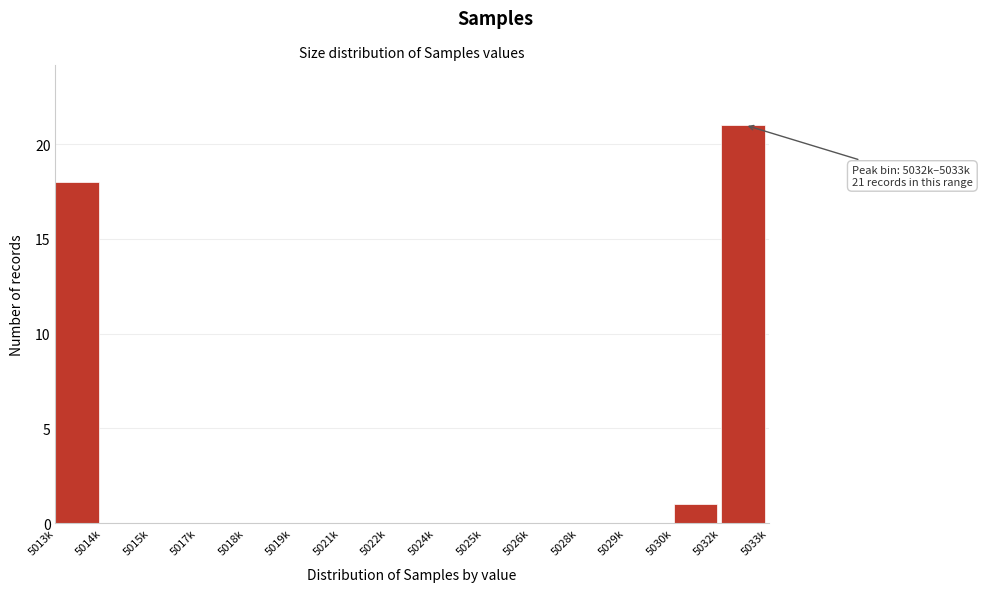

Reading left to right, extract all data points from this chart.

5013k=18	5014k=0	5015k=0	5017k=0	5018k=0	5019k=0	5021k=0	5022k=0	5024k=0	5025k=0	5026k=0	5028k=0	5029k=0	5030k=1	5032k=21